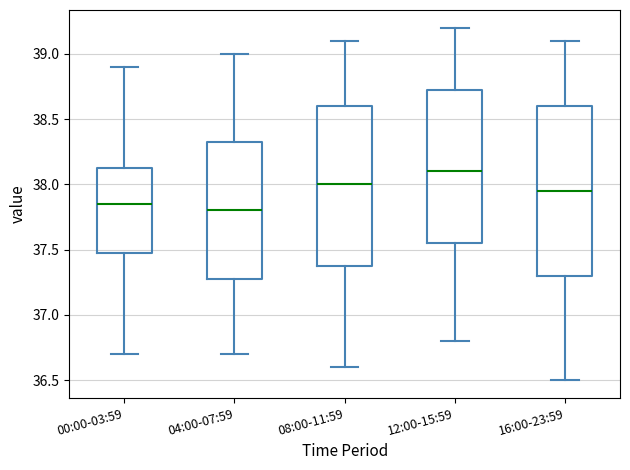

Where does the lower whisker of the box for 16:00-23:59 end on the y-axis? The values are not printed on the chart, so give them approximately, as read against the axis.

36.50